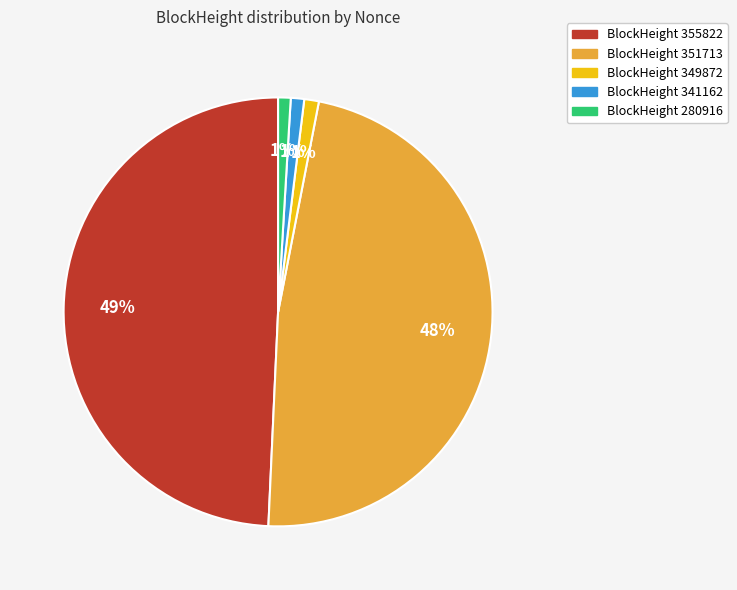

How many segments does this pie chart have?

5